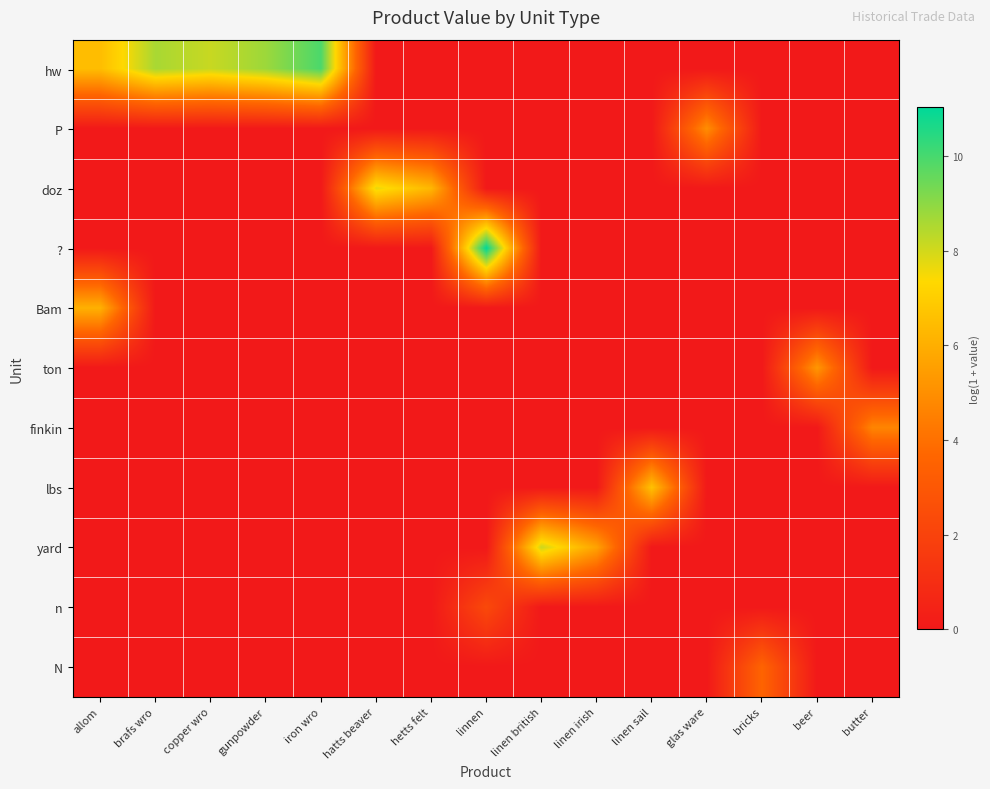

How many data points does each series have?

15